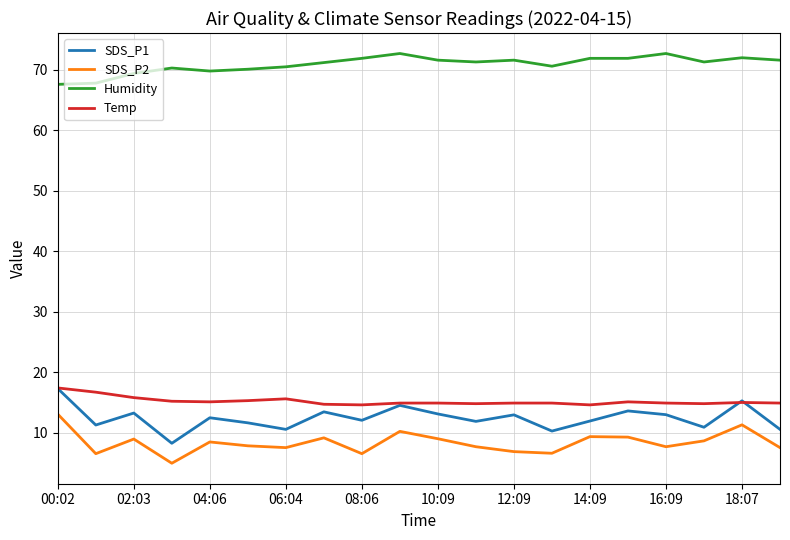

What is the difference between the maximum and minimum values in the SDS_P2 series?

8.1